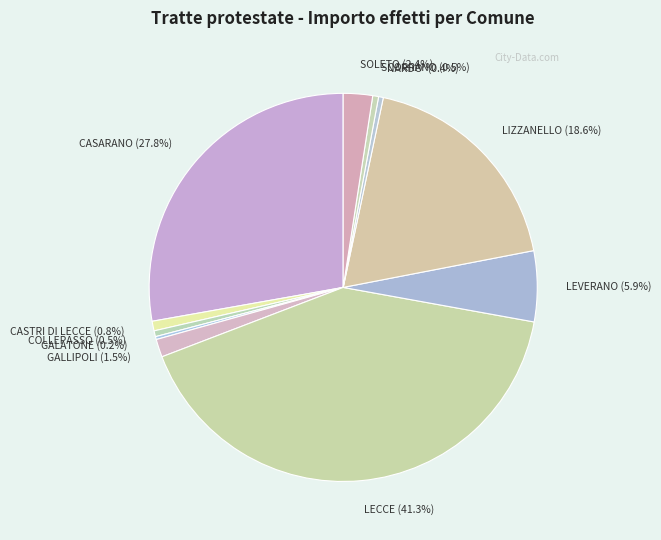

What is the largest slice in the pie chart?

LECCE